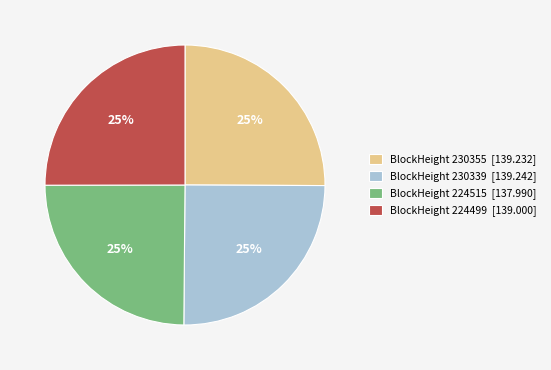

What percentage is the BlockHeight 230355 [139.232] slice, to the nearest percent?

25%